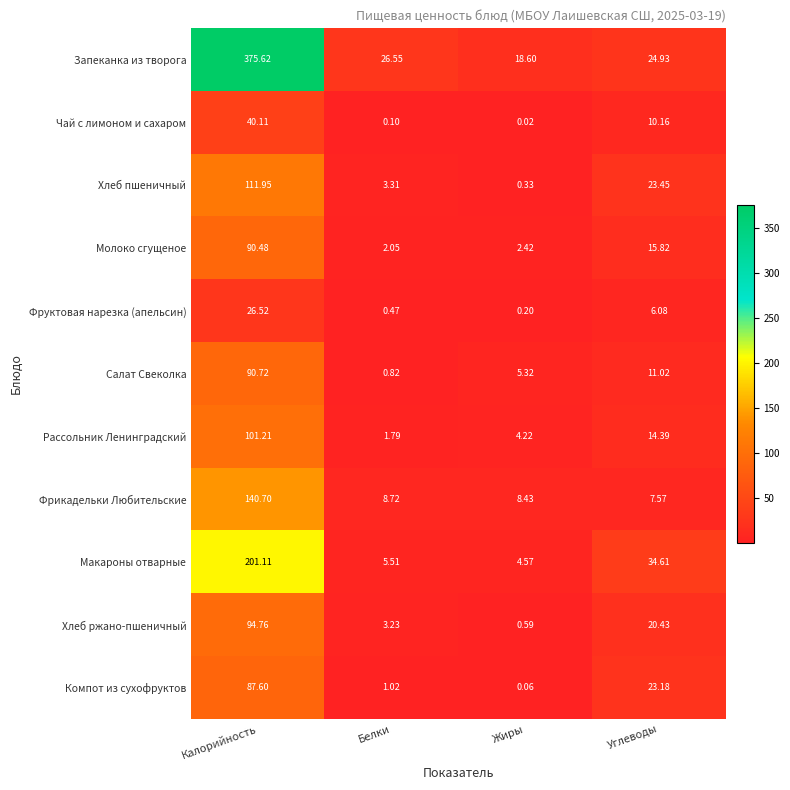

Rank the series at Жиры from highest to lowest value.

Запеканка из творога, Фрикадельки Любительские, Салат Свеколка, Макароны отварные, Рассольник Ленинградский, Молоко сгущеное, Хлеб ржано-пшеничный, Хлеб пшеничный, Фруктовая нарезка (апельсин), Компот из сухофруктов, Чай с лимоном и сахаром